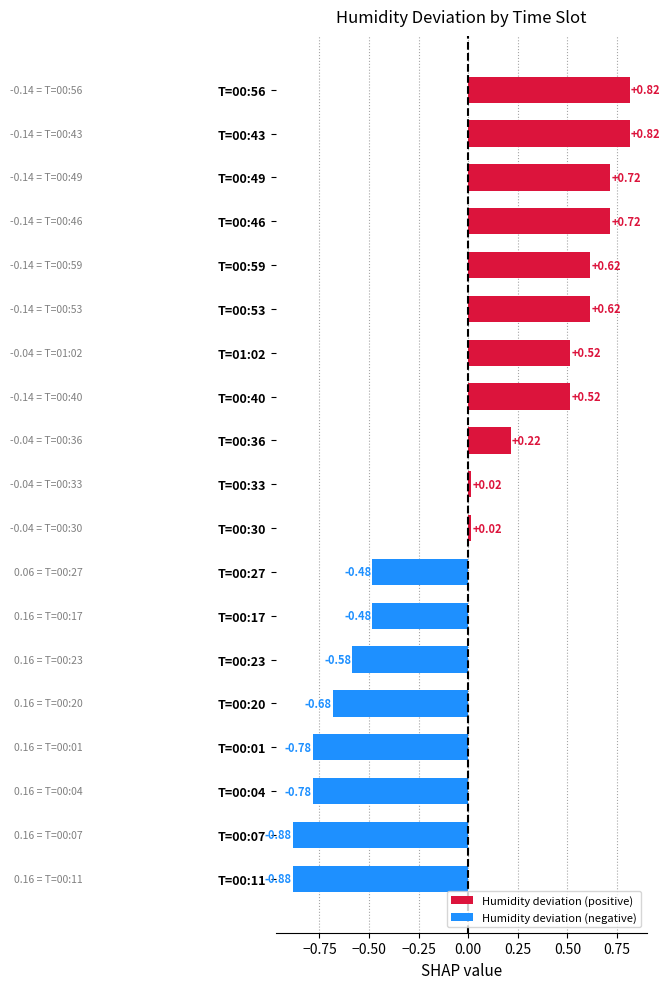

What is the difference between the second highest and minimum values?

1.7